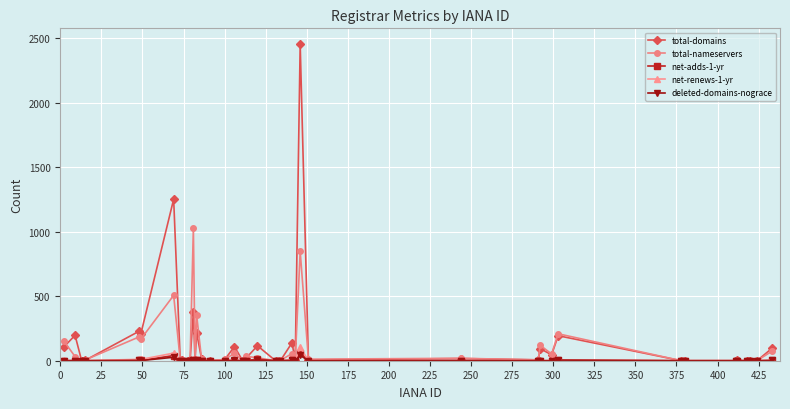

At how many categories does at least one series exceed 699?

3